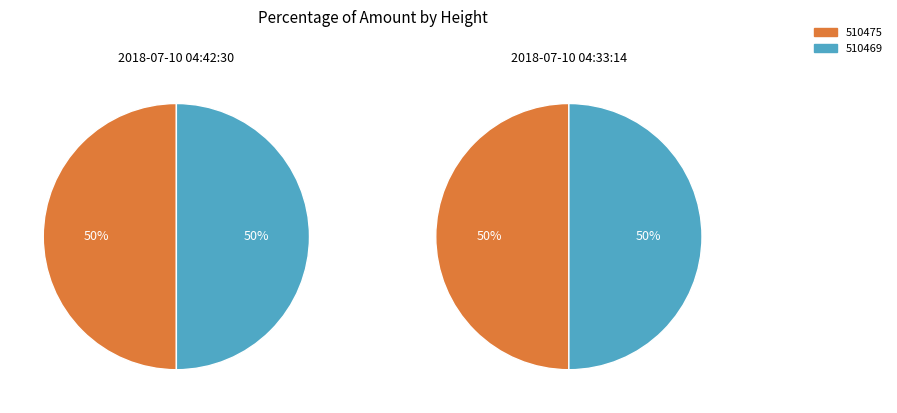

True or false: 510475 accounts for 37% of the total.

False